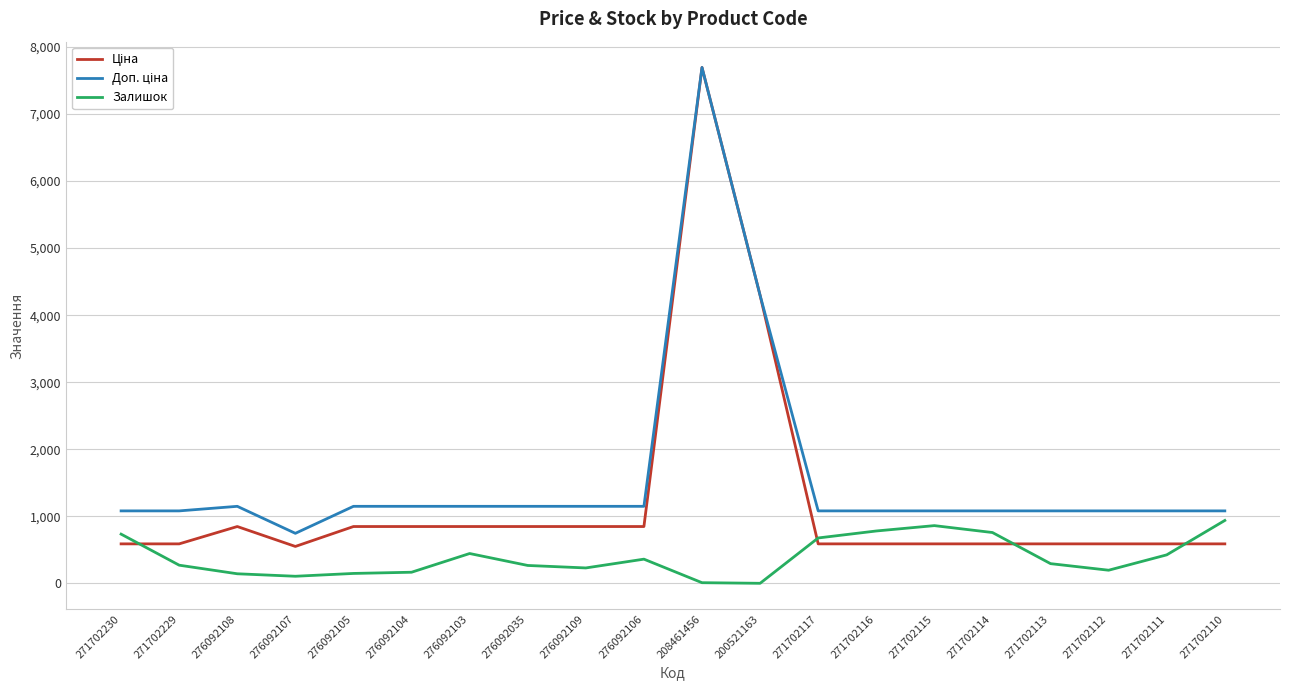

At which category is the sum across all series the highest?

208461456